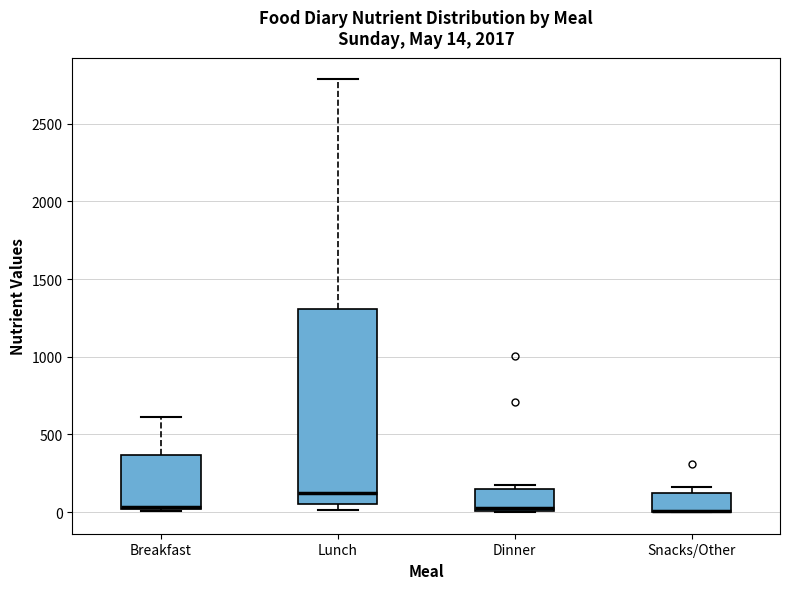

Comparing the boxes themselves (not the whiskers), which one is the tallest?

Lunch